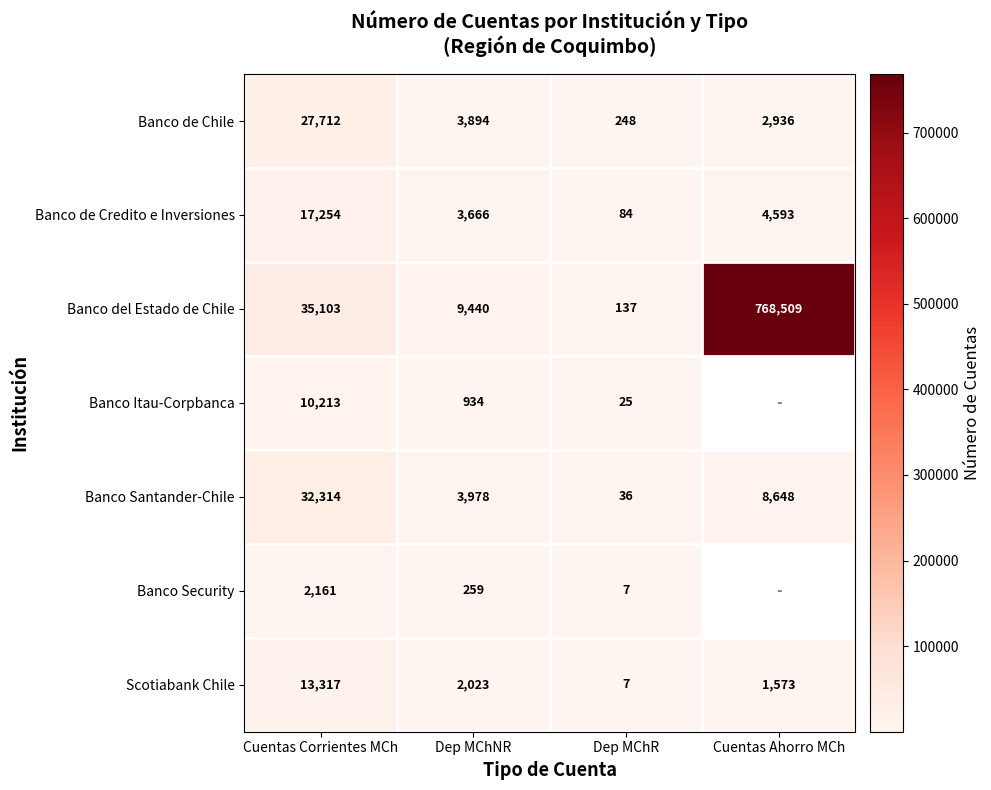

The value of Scotiabank Chile at Cuentas Corrientes MCh is 5035.7. True or false?

False